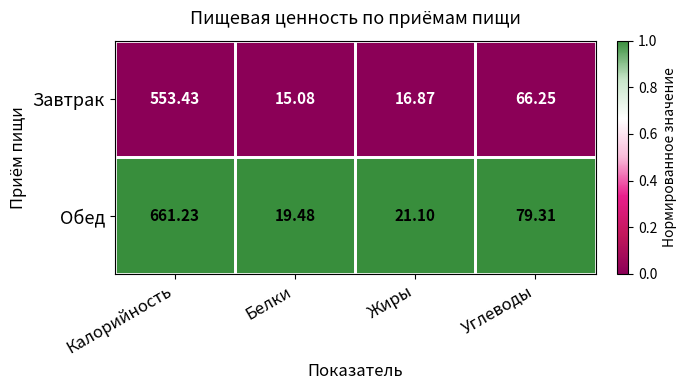

Which series has the largest total across all categories?

Обед